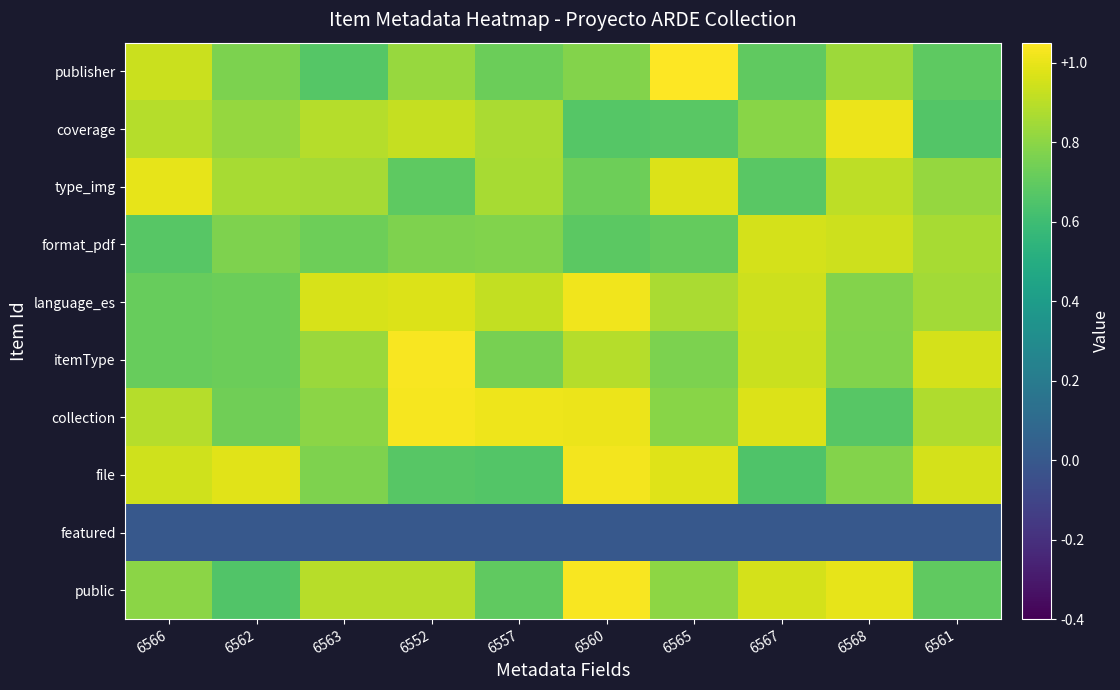

At which category is the sum across all series the highest?

6560